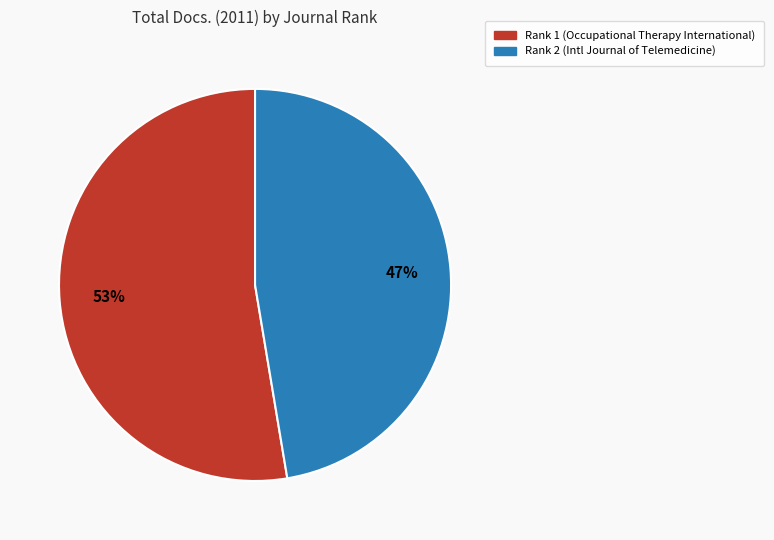

Combined, do Rank 1 (Occupational Therapy International) and Rank 2 (Intl Journal of Telemedicine) account for over 50%?

Yes